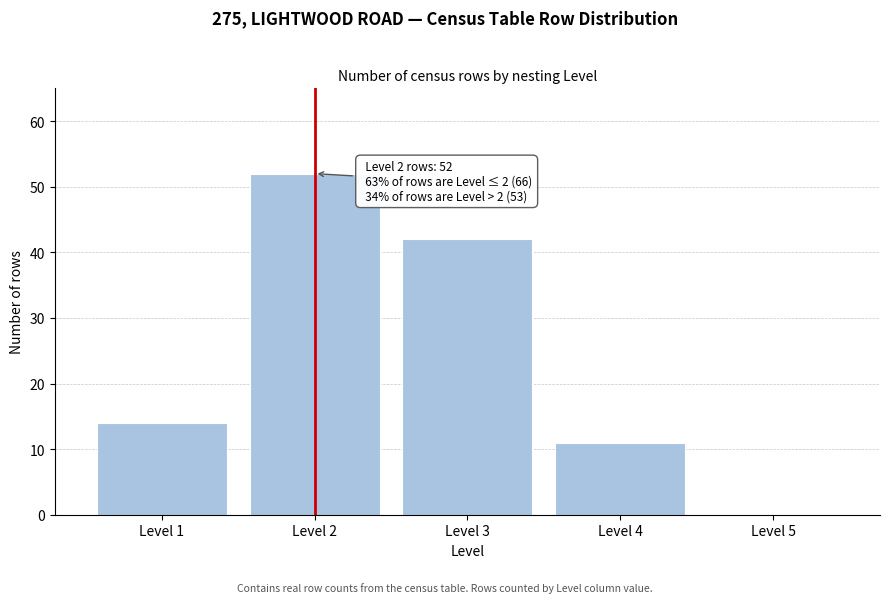

Reading right to left, transcribe all the data shown in this chart.

Level 5=0	Level 4=11	Level 3=42	Level 2=52	Level 1=14